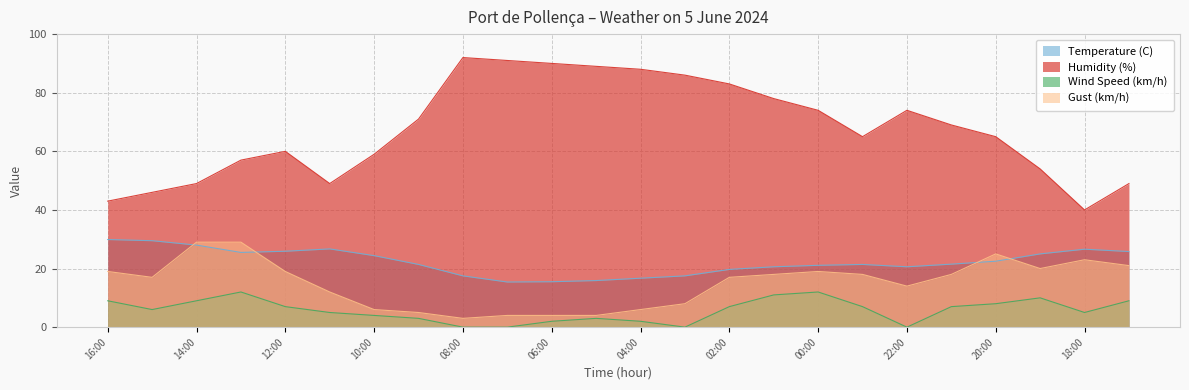

Rank the series by their maximum value, from lowest to highest.

Wind Speed (km/h), Gust (km/h), Temperature (C), Humidity (%)